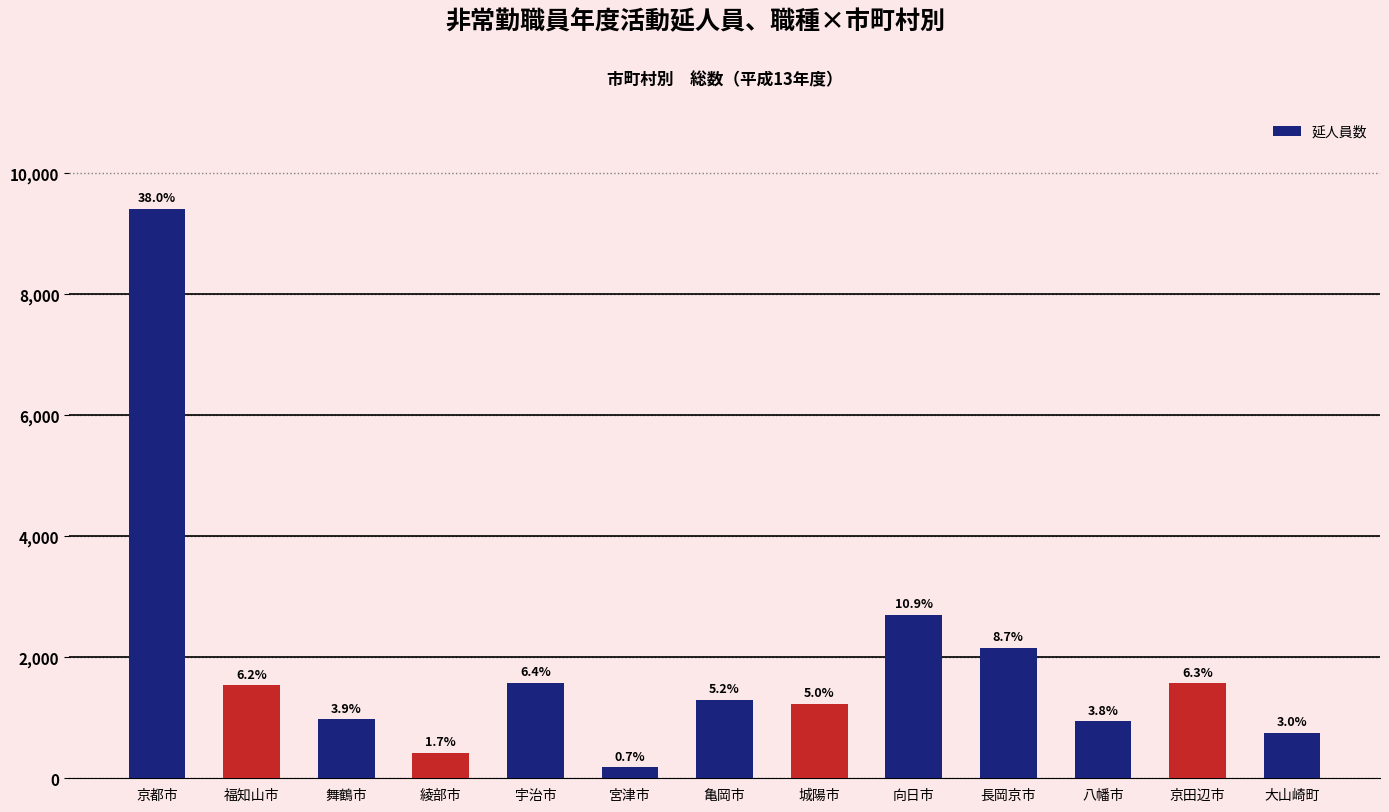

What is the change in value from 京都市 to 向日市?

-6698